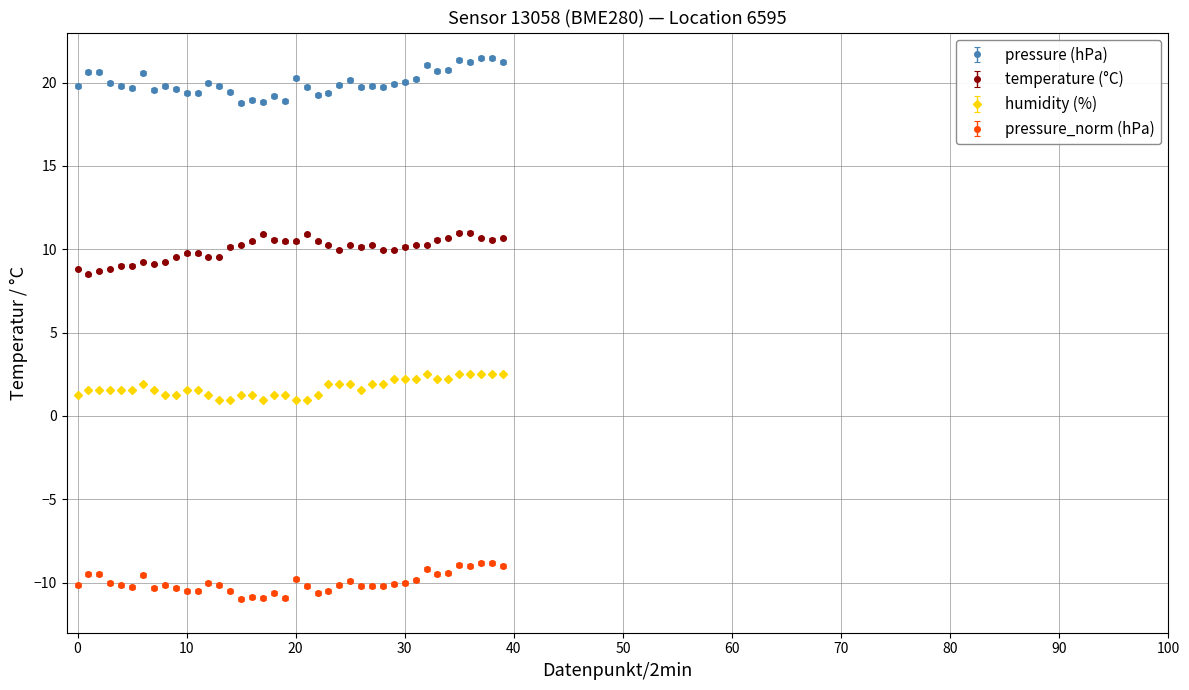

What is the difference between the second highest and second lowest values in the pressure (hPa) series?

2.6